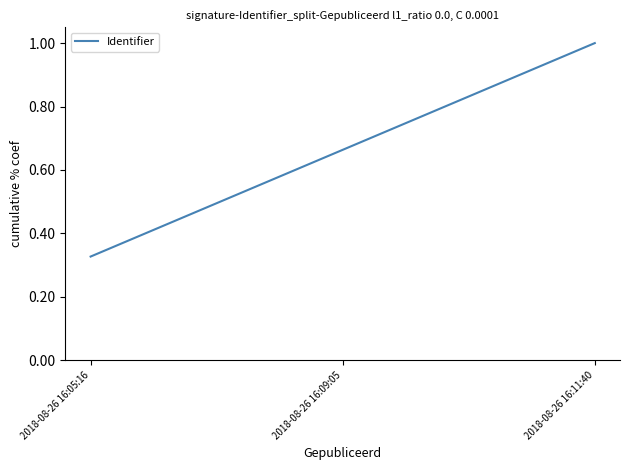

Which category has the lowest value across all series?

2018-08-26 16:05:16